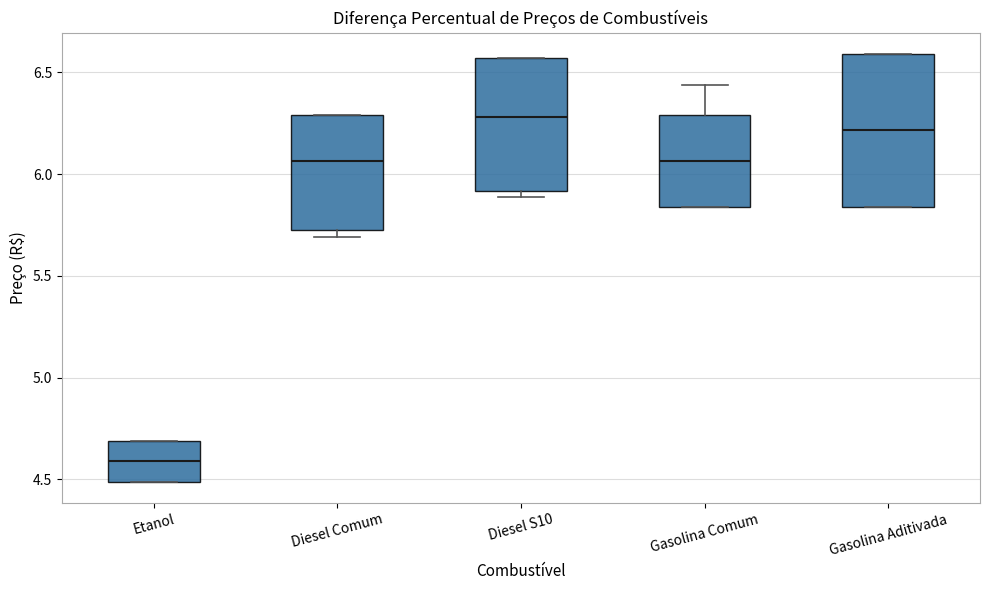

Reading left to right, read every box against the y-axis: the position of its median line, the range the box covers, and the ends of its whiskers. The values are not printed on the chart, so give them approximately, as read against the axis.

Etanol: median 4.60, box 4.50 to 4.70, whiskers 4.50 to 4.70
Diesel Comum: median 6.05, box 5.75 to 6.30, whiskers 5.70 to 6.30
Diesel S10: median 6.30, box 5.90 to 6.55, whiskers 5.90 (just below the box's lower edge) to 6.55
Gasolina Comum: median 6.05, box 5.85 to 6.30, whiskers 5.85 to 6.45
Gasolina Aditivada: median 6.20, box 5.85 to 6.60, whiskers 5.85 to 6.60